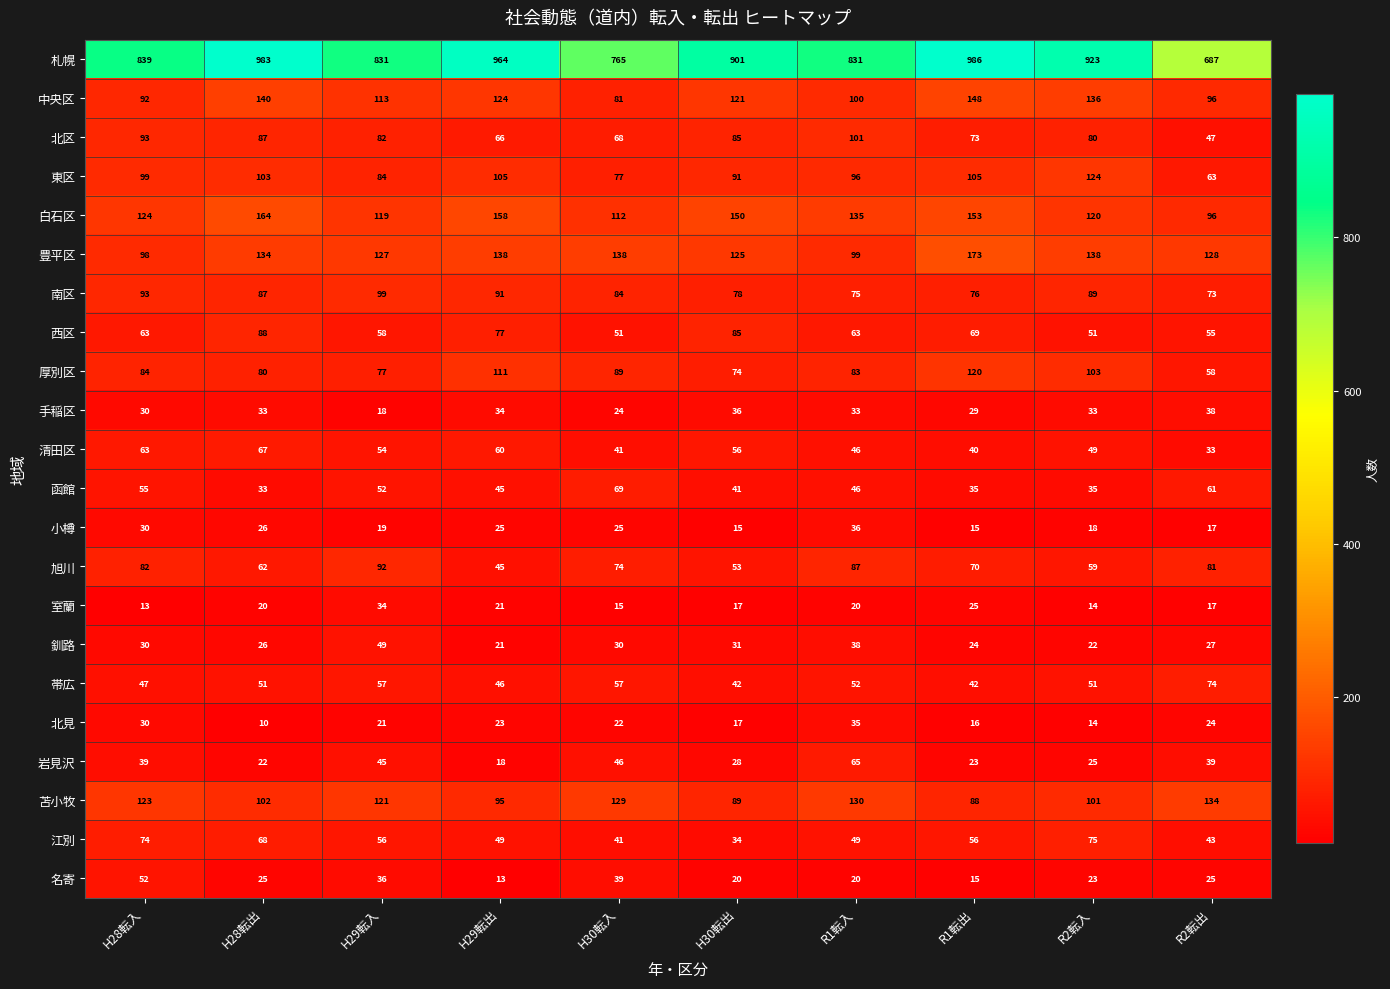

The 北見 series shows 21 at H29転入. True or false?

True